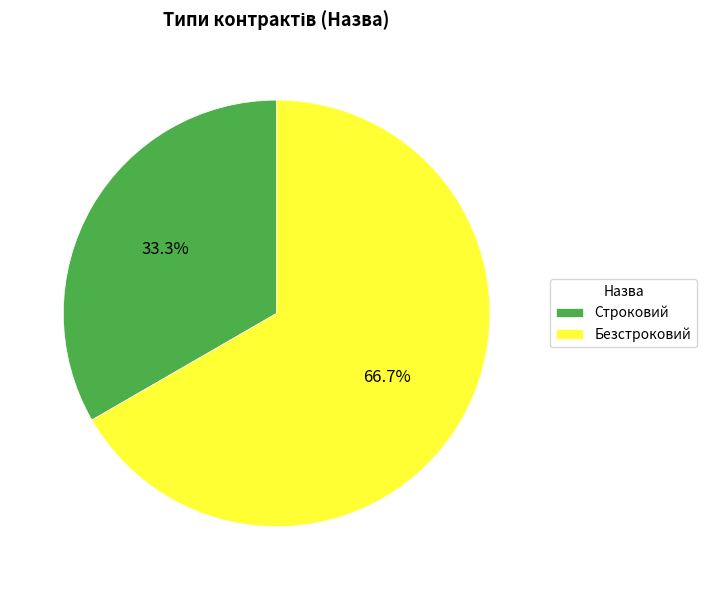

Is it true that Безстроковий is 67% of the pie?

True